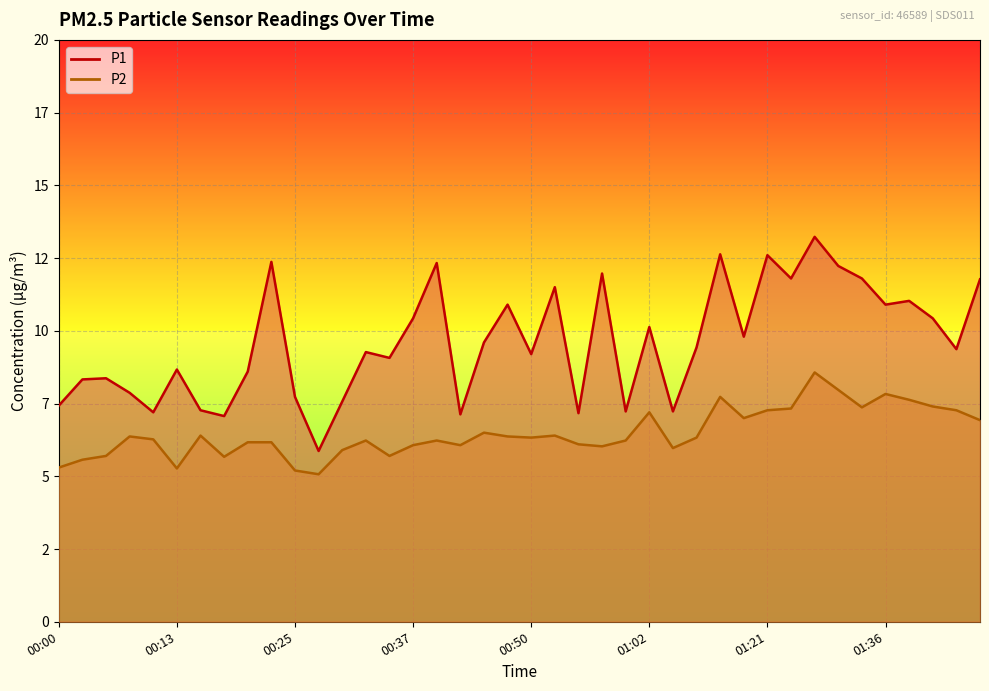

Which series has the largest range (max minus min)?

P1